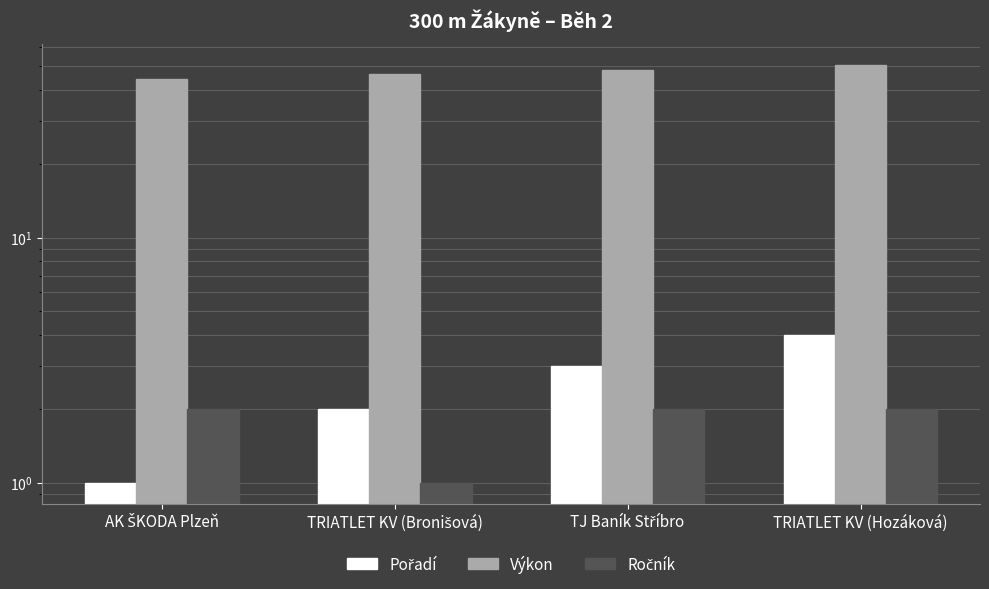

Which series changed the most between AK ŠKODA Plzeň and TJ Baník Stříbro?

Výkon